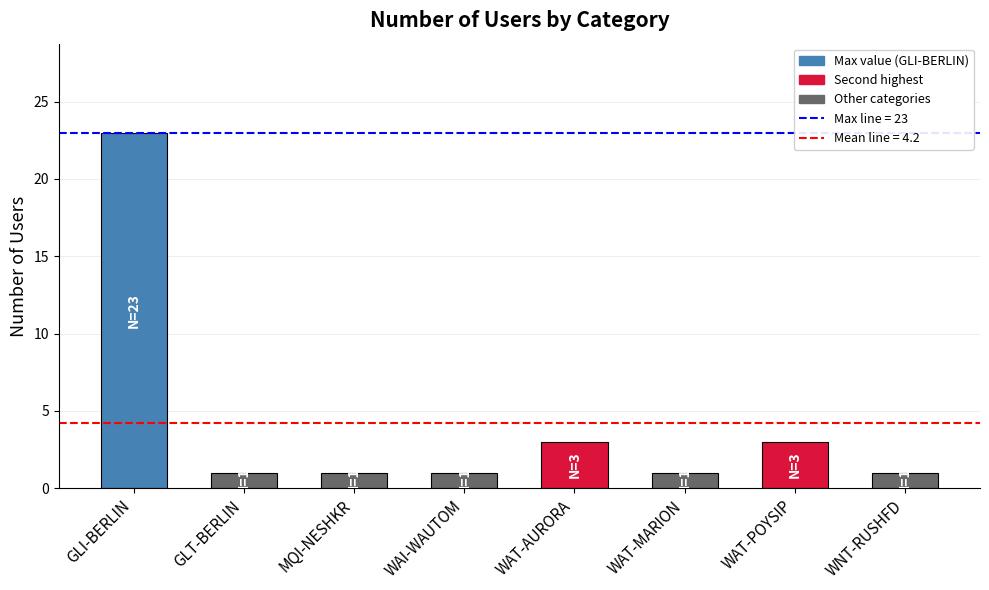

Approximately how many times larger is the value at WAT-POYSIP compared to GLT-BERLIN?

3.0